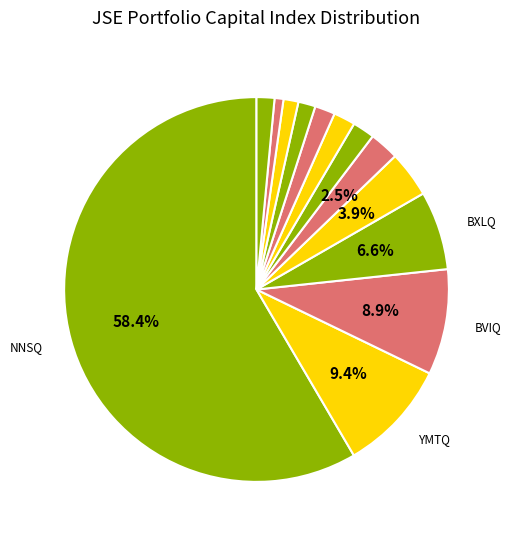

Count the number of slices in the pie.

13